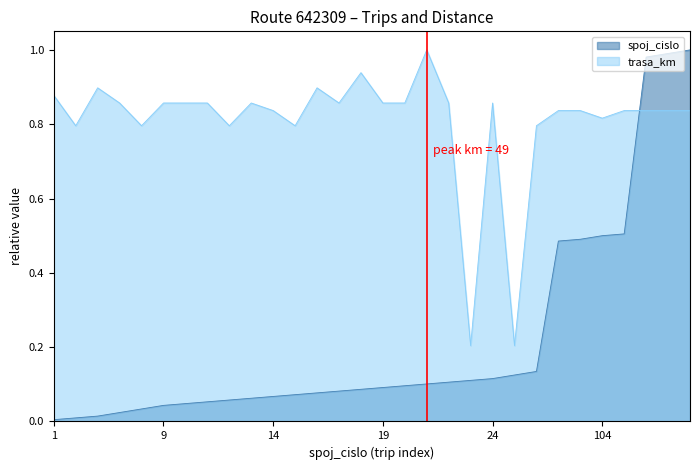

At how many categories does at least one series exceed 0?

30